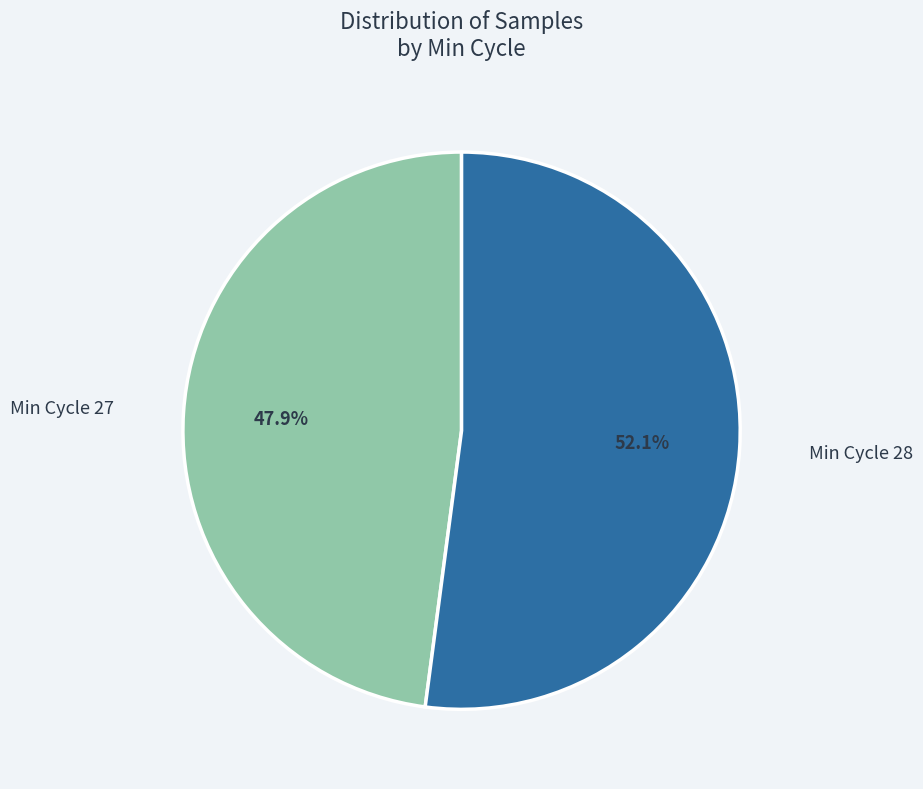

Is there a majority slice in this chart?

Yes